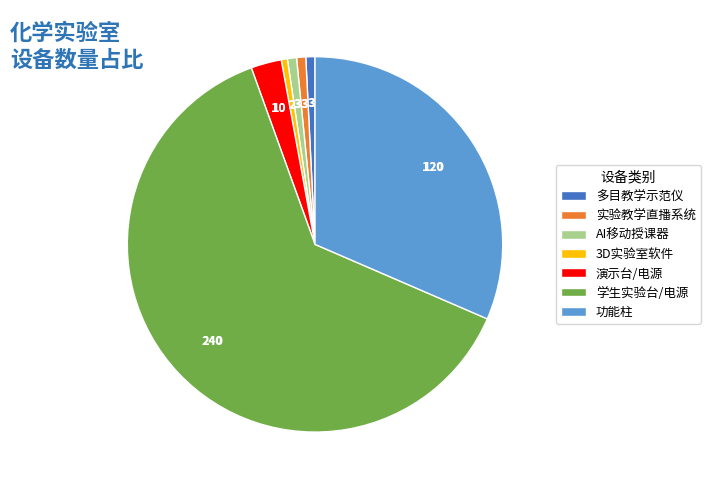

Between 实验教学直播系统 and 功能柱, which is larger?

功能柱